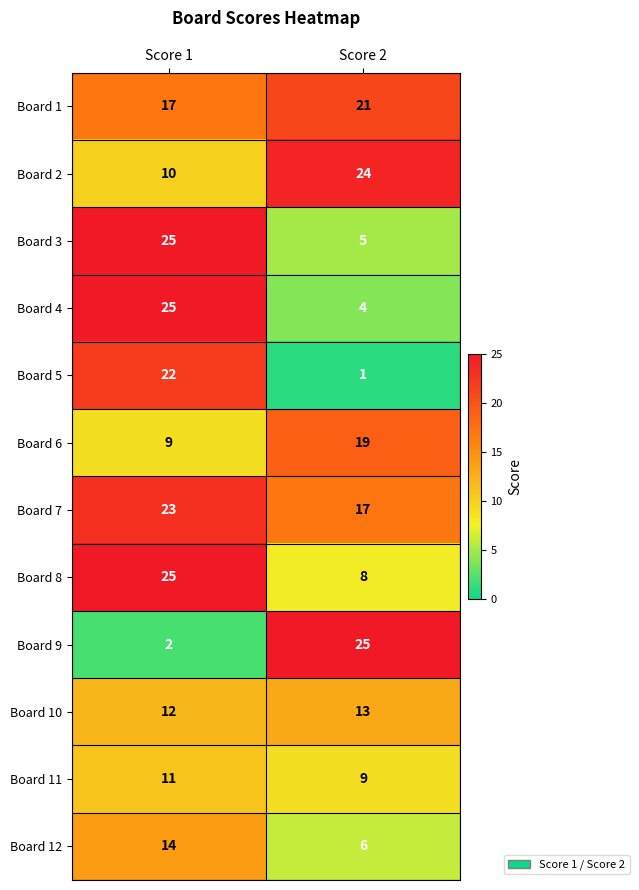

True or false: Board 11 has a value of 3 at Score 1.

False